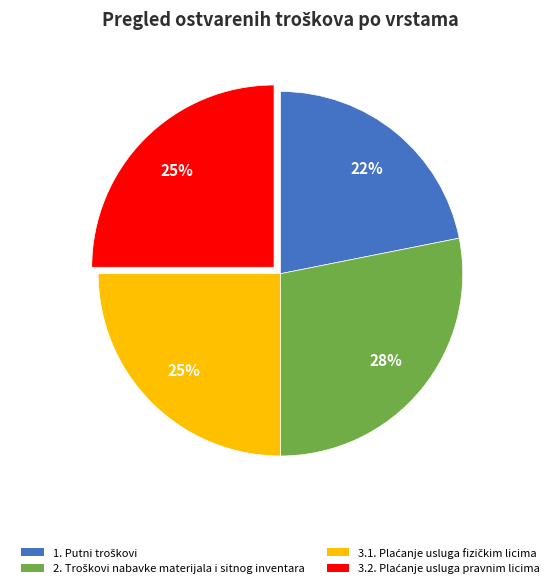

To the nearest percent, what is the difference between the largest and smallest slice percentages?

6%